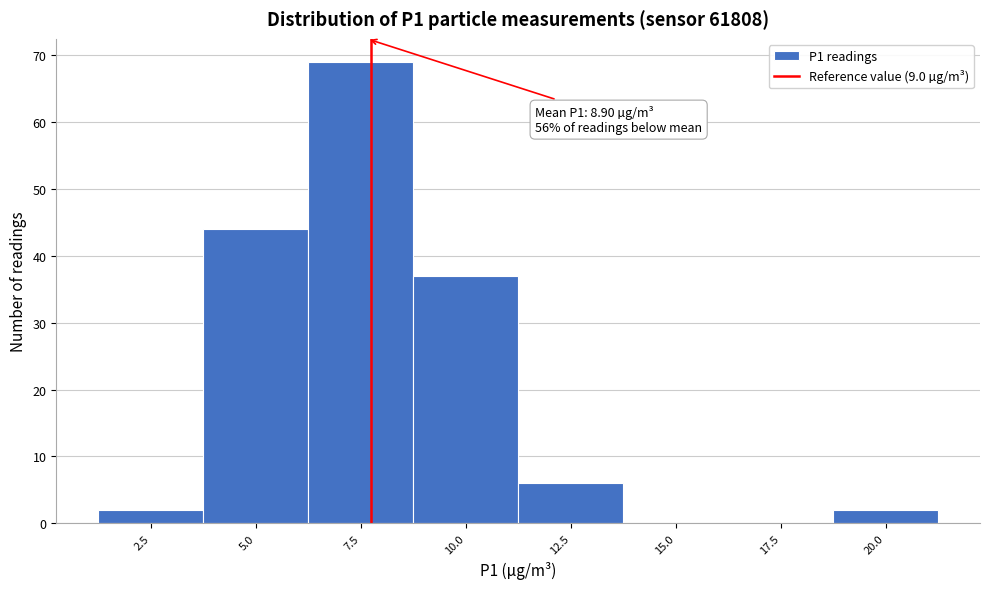

Reading right to left, extract all data points from this chart.

20.0=2	17.5=0	15.0=0	12.5=6	10.0=37	7.5=69	5.0=44	2.5=2